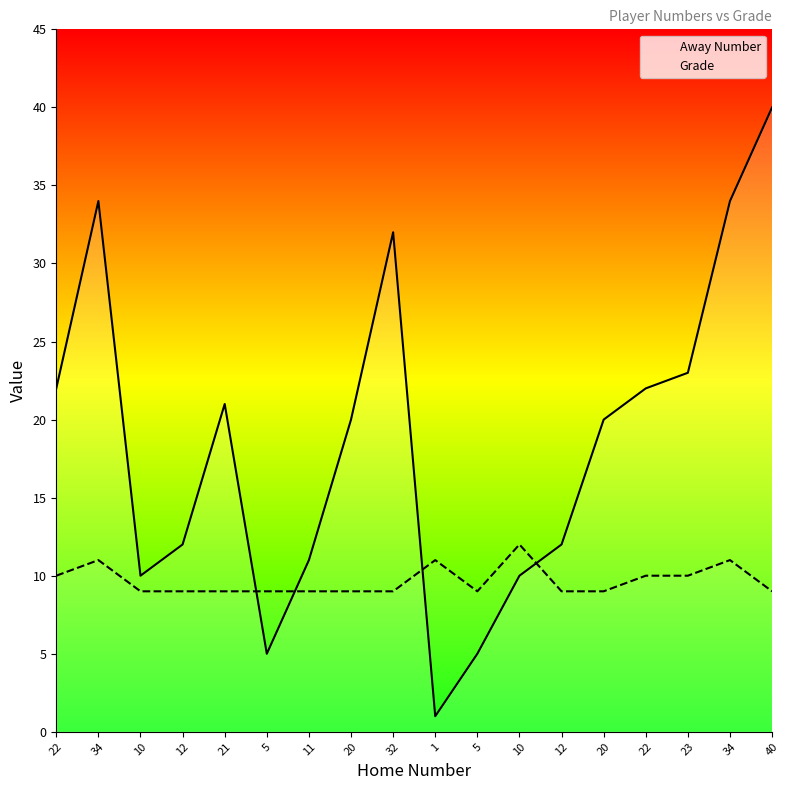

Where is Grade nearest to the value 10?

22